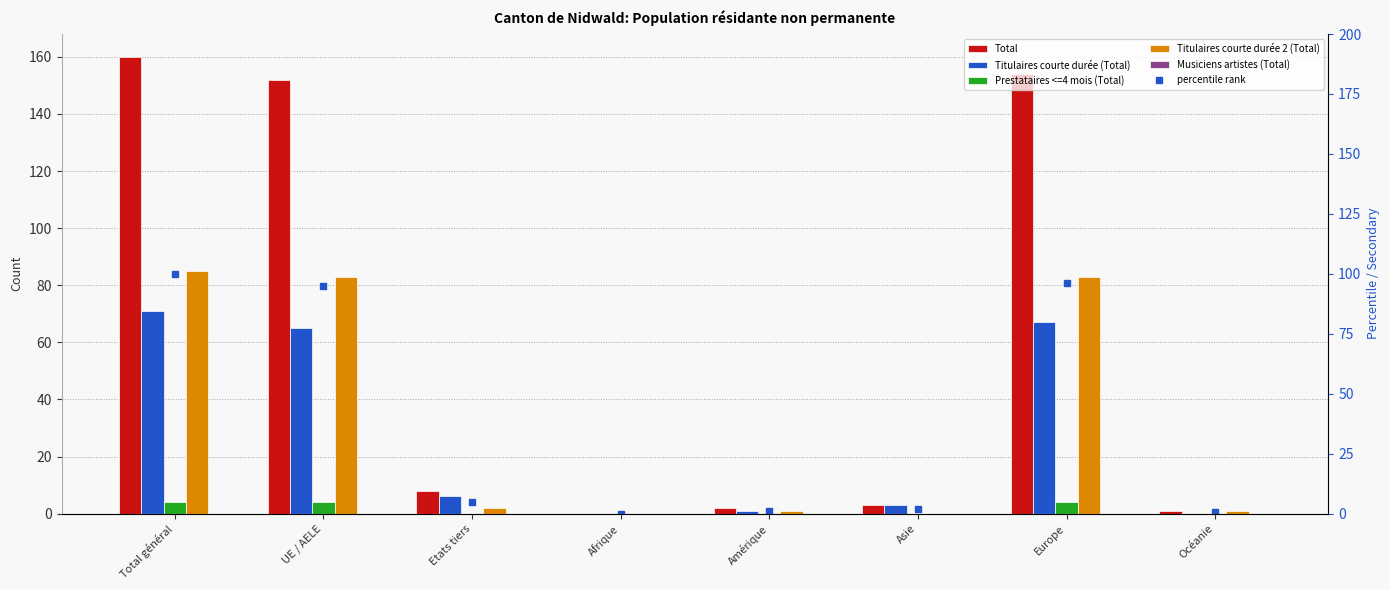

How many Prestataires <=4 mois (Total) values are between 0 and 4?

8